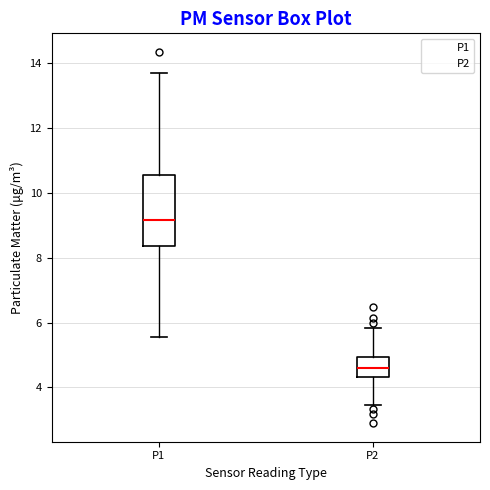

Reading left to right, read every box against the y-axis: the position of its median line, the range the box covers, and the ends of its whiskers. The values are not printed on the chart, so give them approximately, as read against the axis.

P1: median 9.2, box 8.4 to 10.6, whiskers 5.6 to 13.8
P2: median 4.6, box 4.4 to 5.0, whiskers 3.4 to 5.8